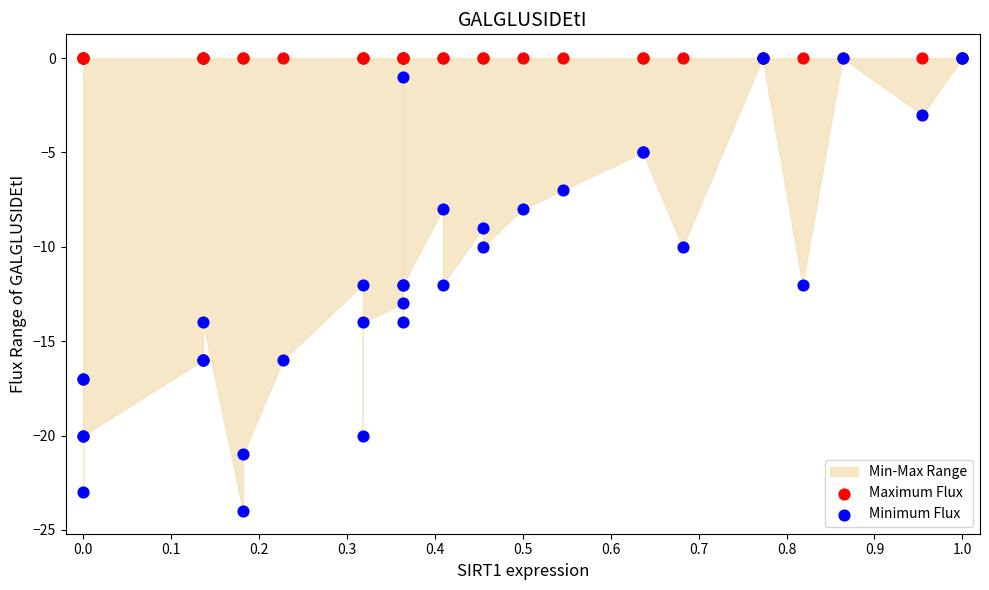

Which series reaches the maximum Y coordinate?

Maximum Flux